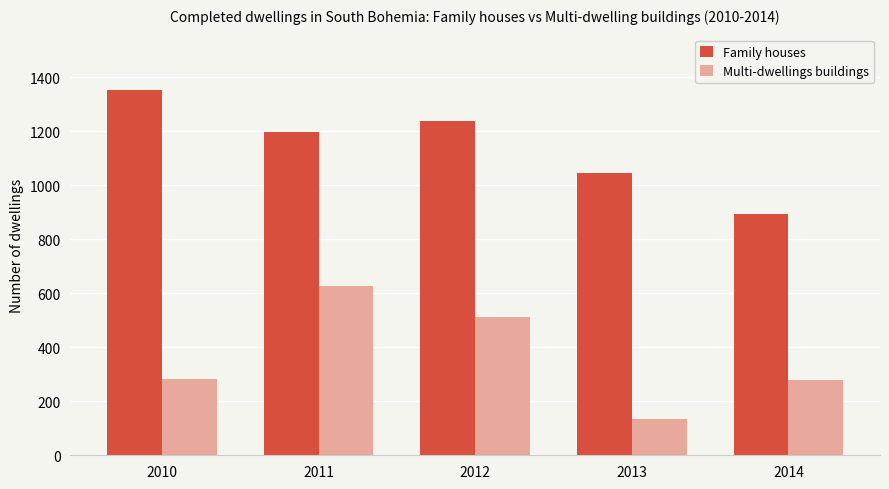

Which series has the largest range (max minus min)?

Multi-dwellings buildings